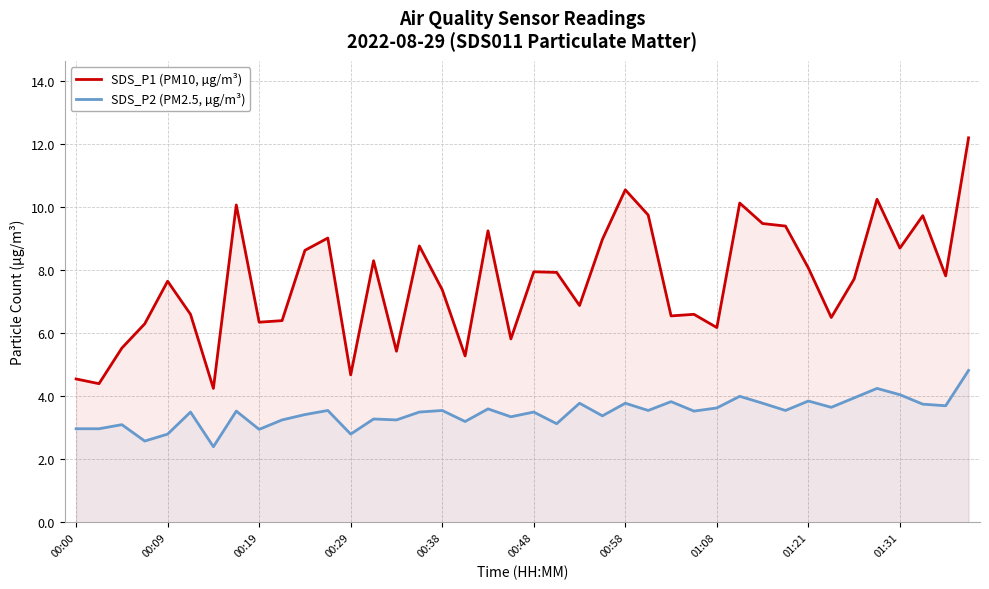

At how many categories does at least one series exceed 6?

32